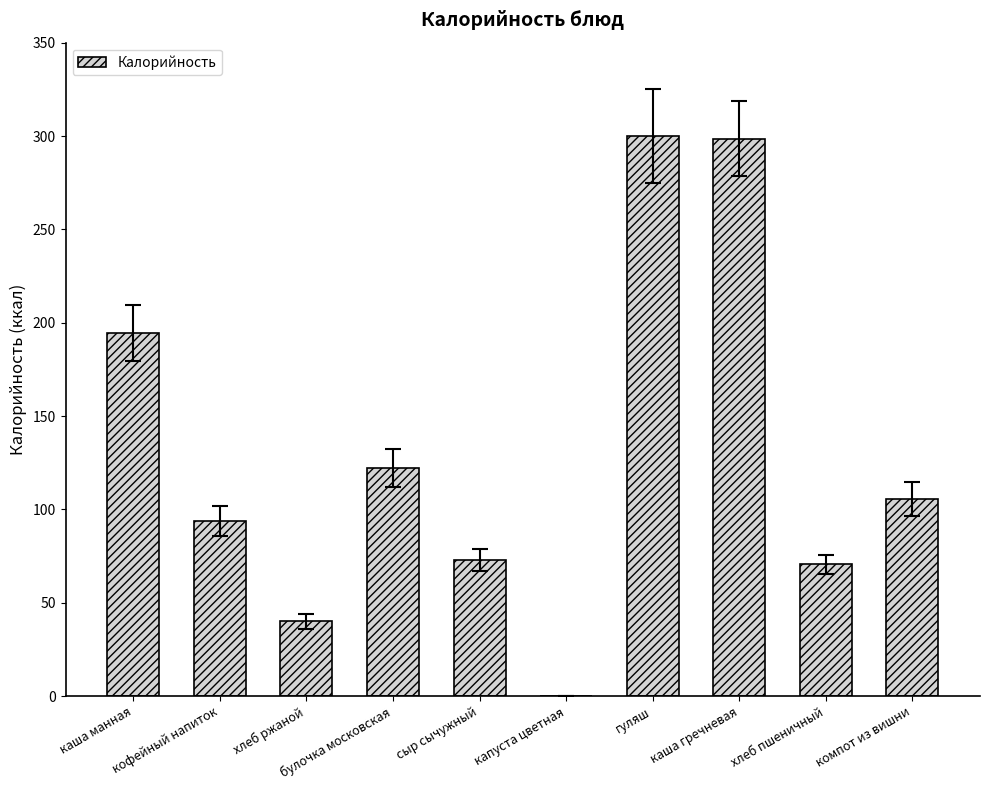

What value does the data have at хлеб пшеничный?

70.5